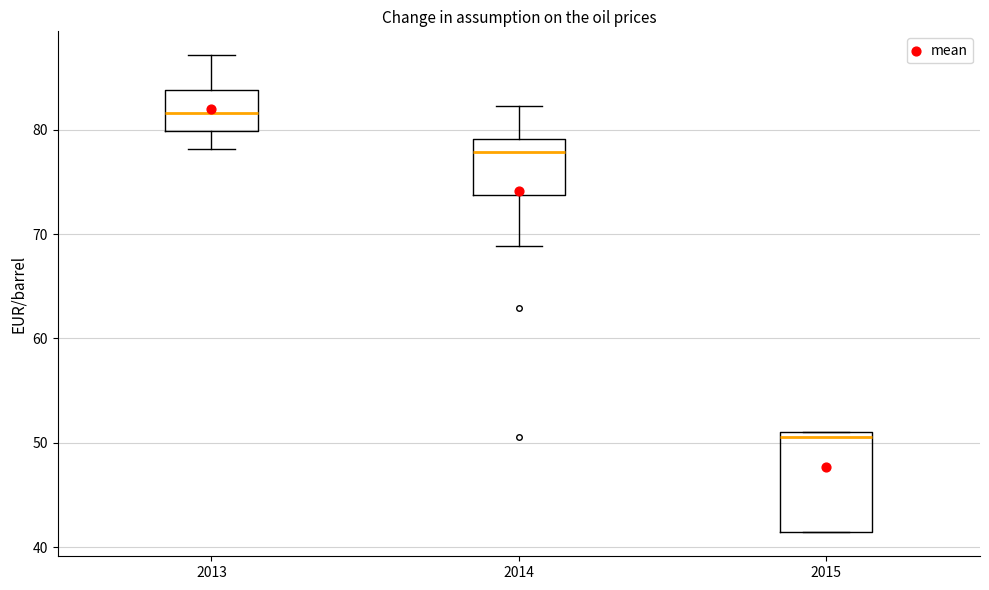

Reading left to right, transcribe this box plot: for each box, give where its median line is, the range the box spans, and where its two whiskers end, as read against the y-axis. The values are not printed on the chart, so give them approximately, as read against the axis.

2013: median 82, box 80 to 84, whiskers 78 to 87
2014: median 78, box 74 to 79, whiskers 69 to 82
2015: median 51 (just below the box's upper edge), box 41 to 51, whiskers 41 to 51